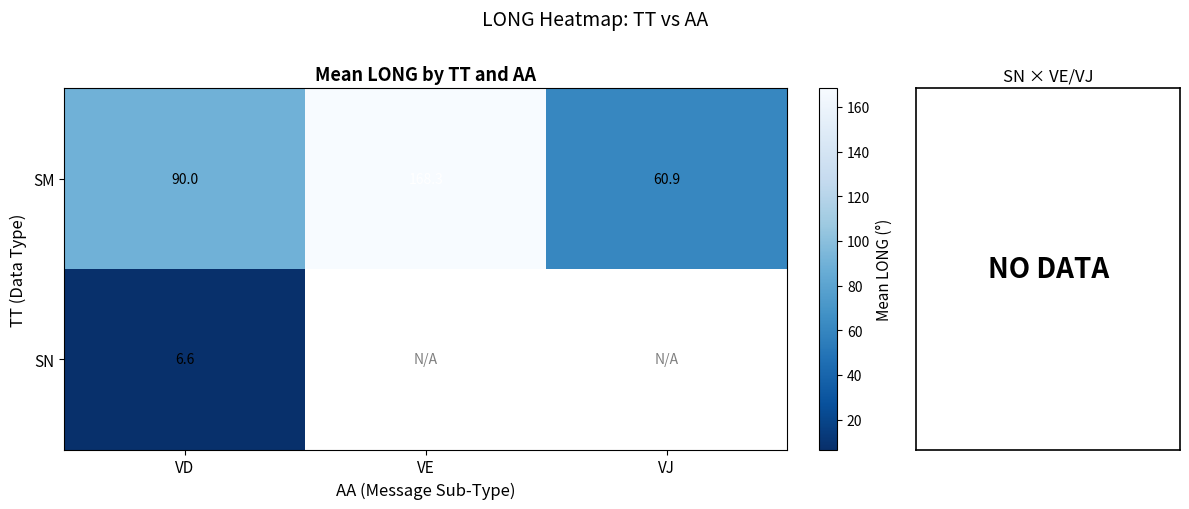

Rank the categories by SM value from highest to lowest.

VE, VD, VJ